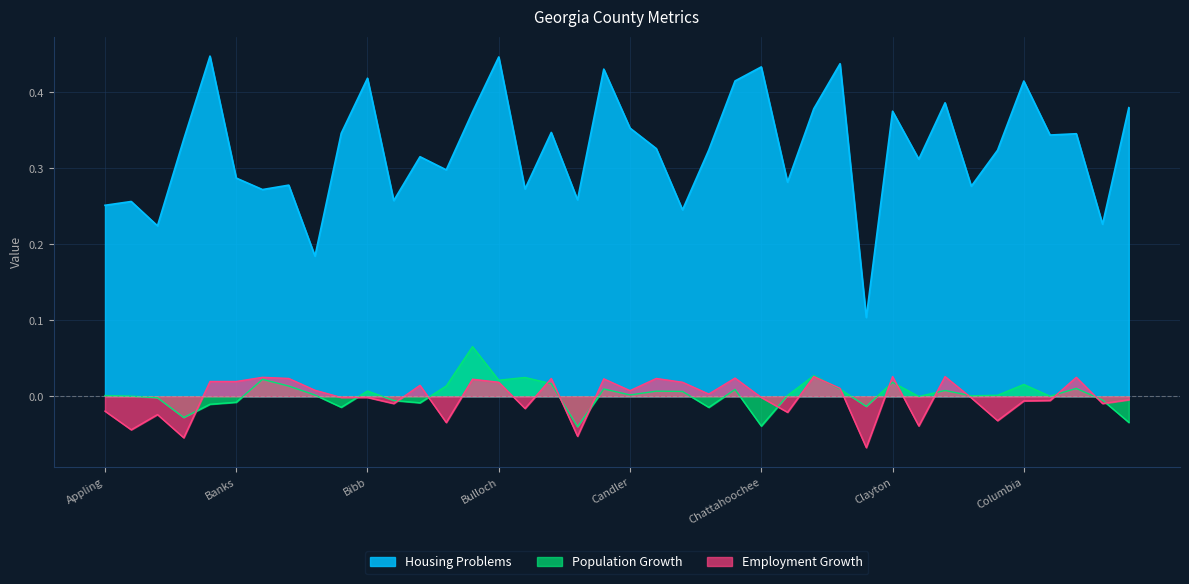

How many times do Employment Growth and Population Growth cross each other?

17